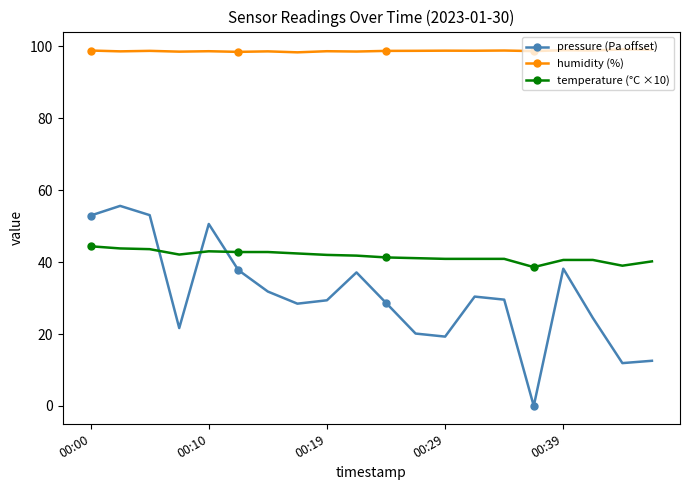

Which series has the largest range (max minus min)?

pressure (Pa offset)